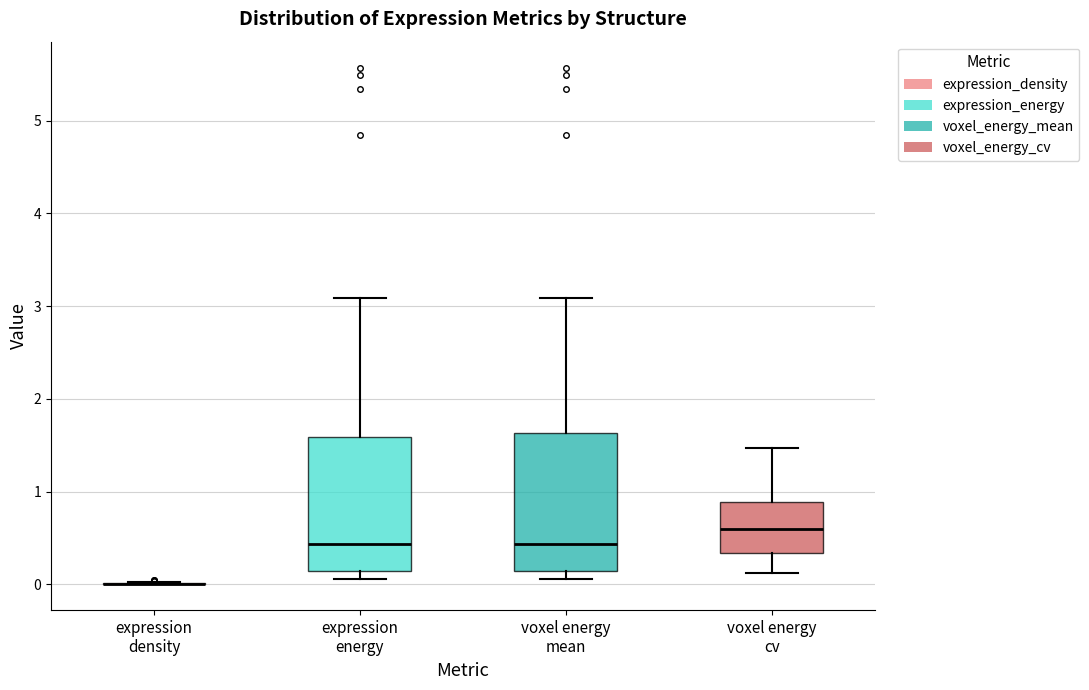

Where is the upper edge of the box for voxel energy mean on the y-axis? The values are not printed on the chart, so give them approximately, as read against the axis.

1.6